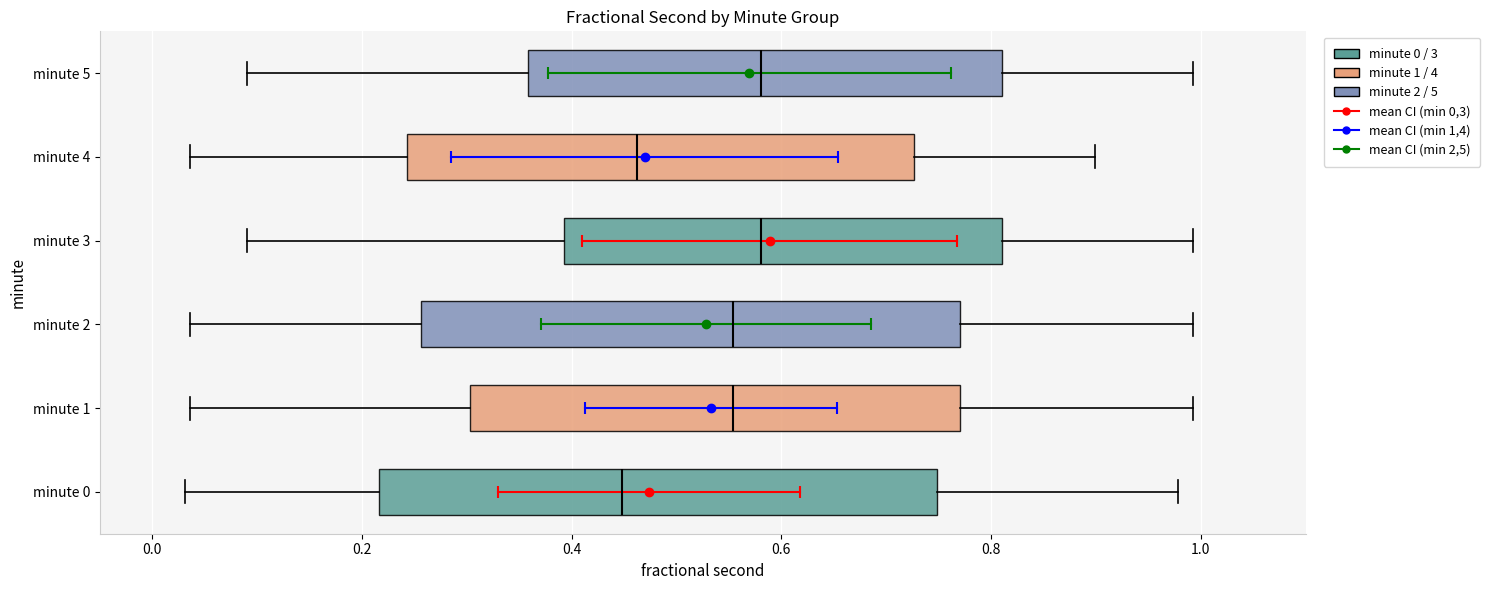

Reading bottom to top, transcribe this box plot: for each box, give where its median line is, the range the box spans, and where its two whiskers end, as read against the x-axis. The values are not printed on the chart, so give them approximately, as read against the axis.

minute 0: median 0.44, box 0.22 to 0.74, whiskers 0.04 to 0.98
minute 1: median 0.56, box 0.30 to 0.78, whiskers 0.04 to 1.00
minute 2: median 0.56, box 0.26 to 0.78, whiskers 0.04 to 1.00
minute 3: median 0.58, box 0.40 to 0.82, whiskers 0.10 to 1.00
minute 4: median 0.46, box 0.24 to 0.72, whiskers 0.04 to 0.90
minute 5: median 0.58, box 0.36 to 0.82, whiskers 0.10 to 1.00